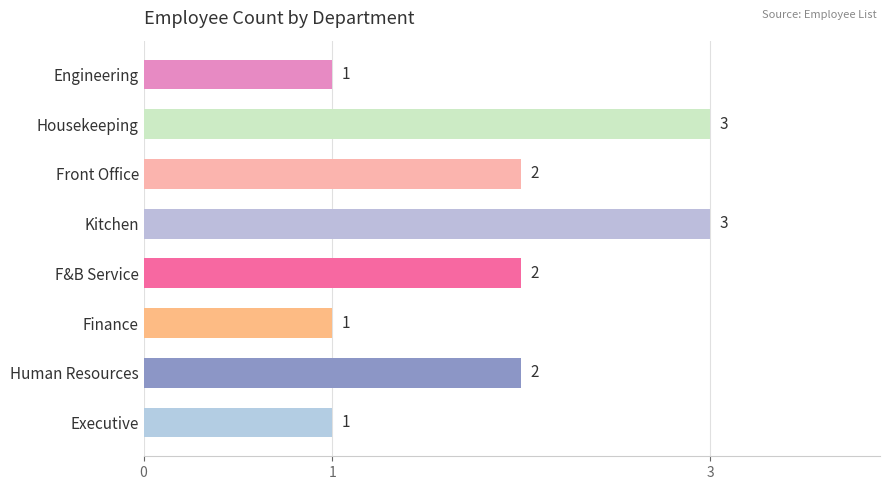

What is the smallest value displayed?

1